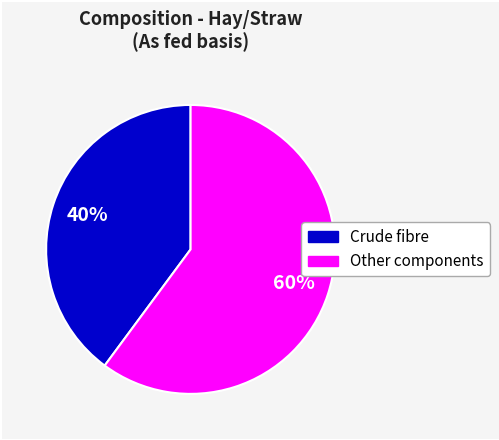

How many slices are in this pie chart?

2